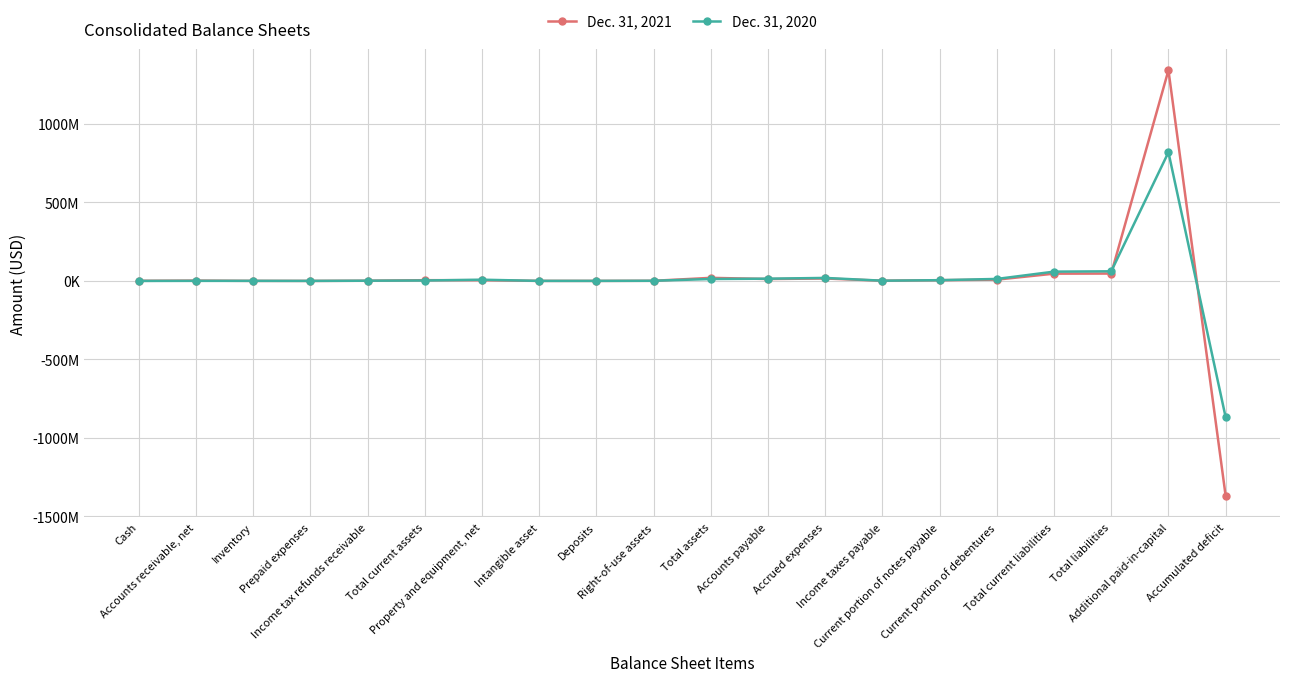

At how many categories does at least one series exceed 744514797?

1